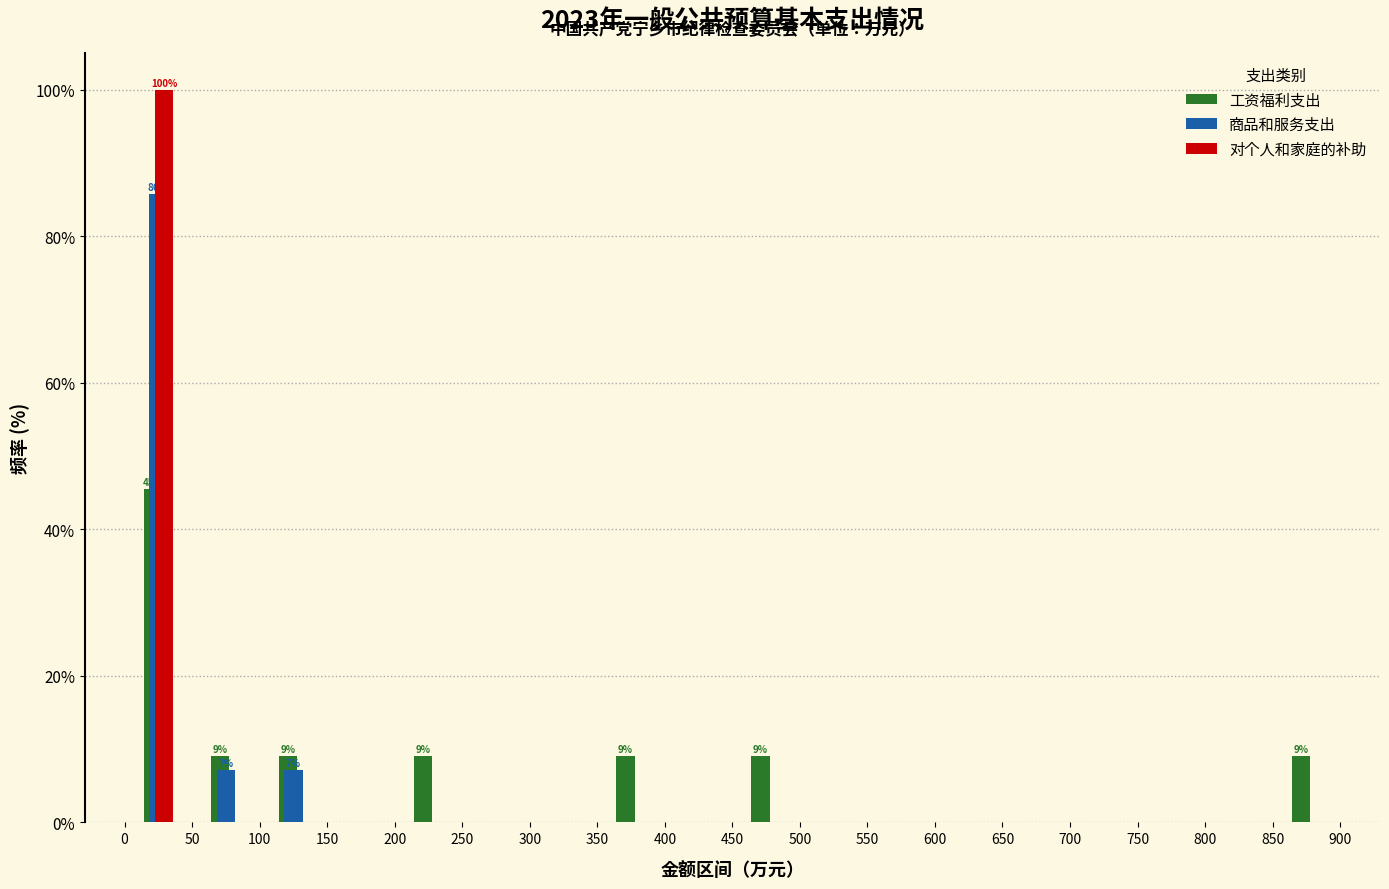

In the 对个人和家庭的补助 series, which range on the x-axis has the tallest bar?

0 to 50